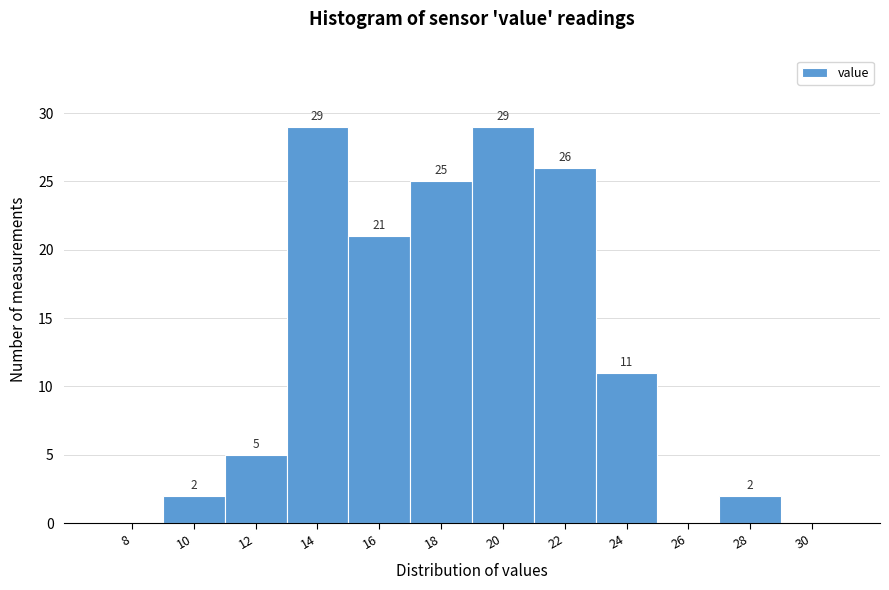

Reading right to left, transcribe all the data shown in this chart.

30=0	28=2	26=0	24=11	22=26	20=29	18=25	16=21	14=29	12=5	10=2	8=0